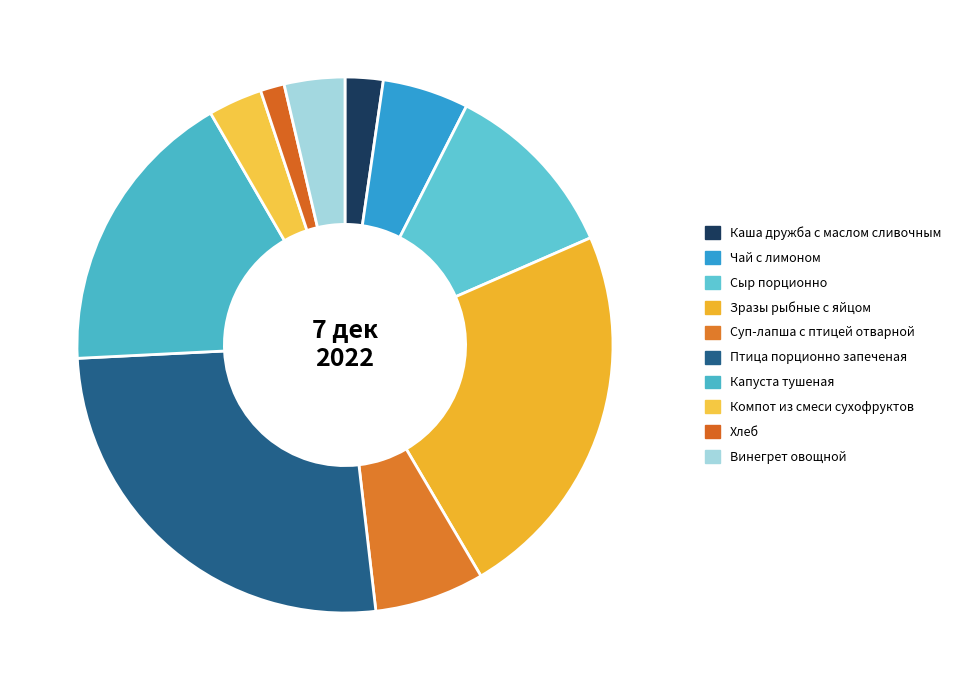

How many slices are in this pie chart?

10